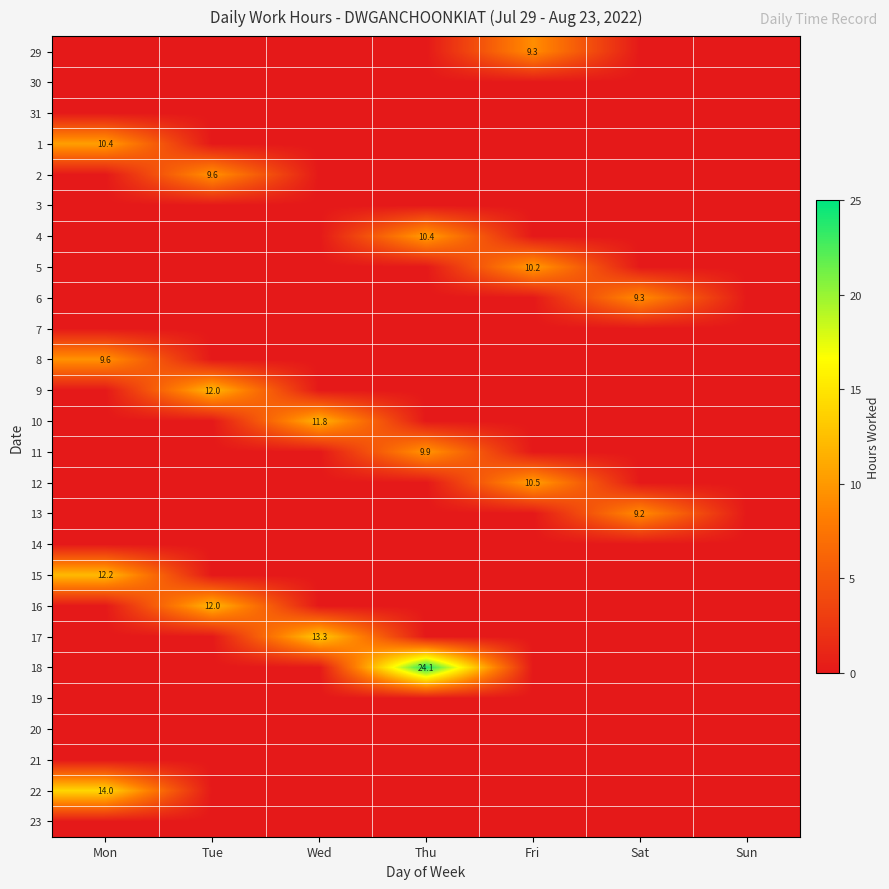

At how many categories does at least one series exceed 6?

6